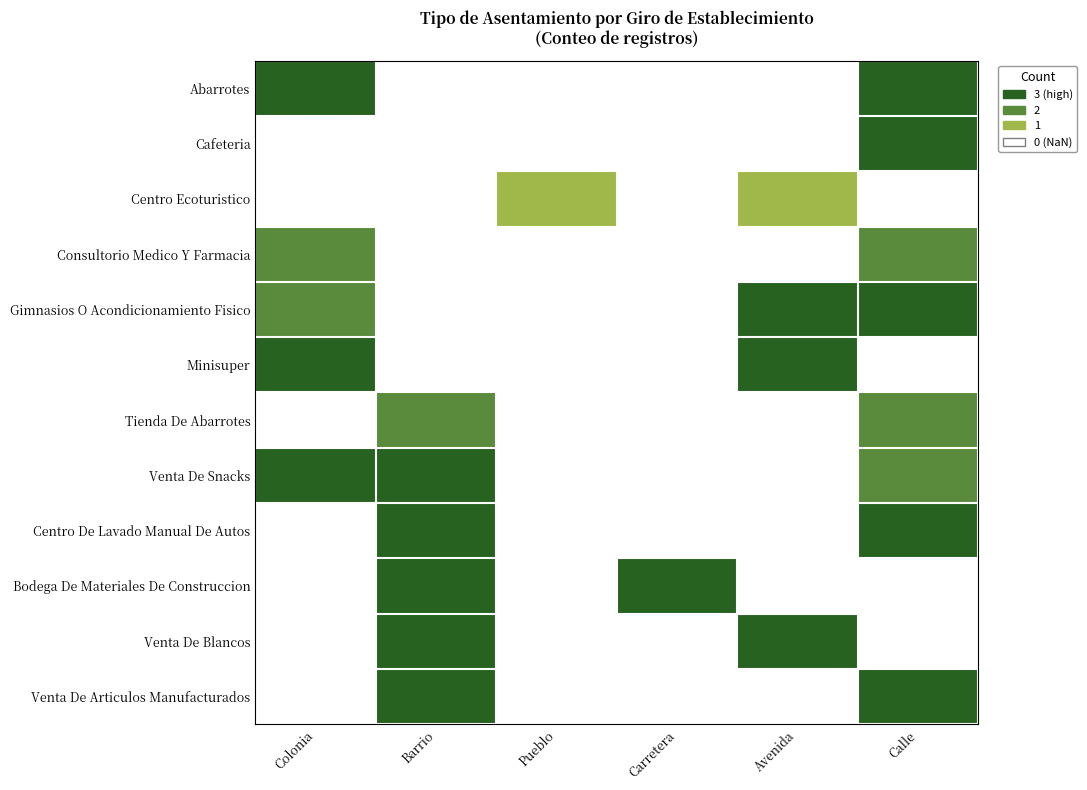

Which category has the lowest value across all series?

Colonia